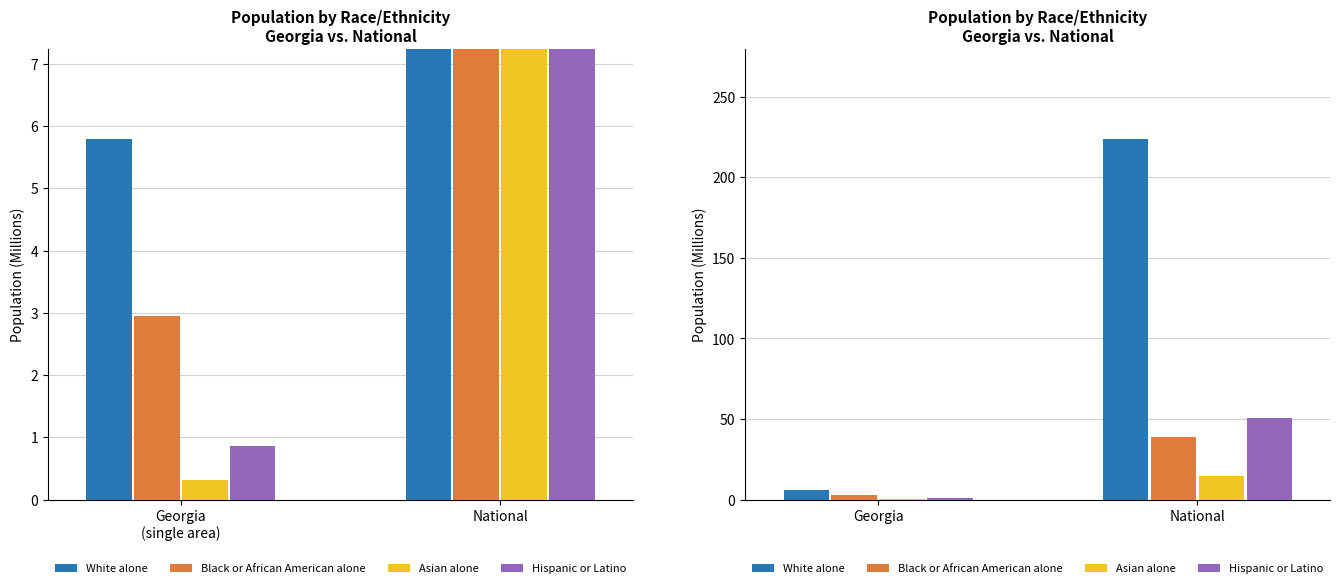

What is the label of the 1st bar from the left?

Georgia